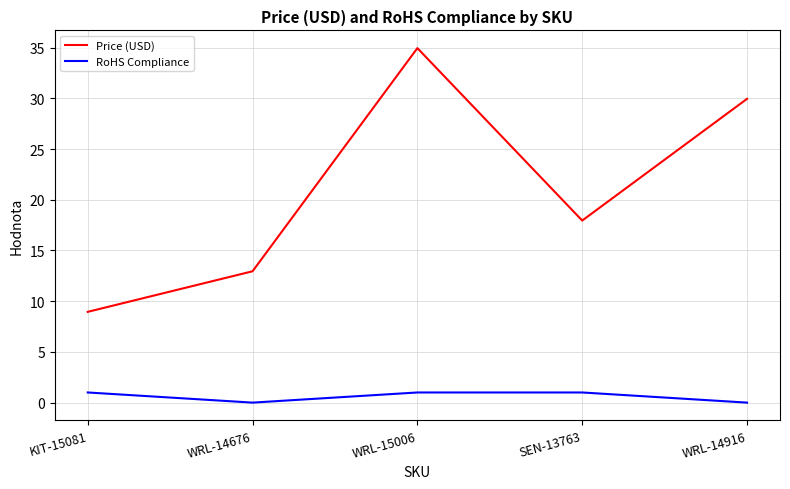

Where is the first local minimum for RoHS Compliance?

WRL-14676